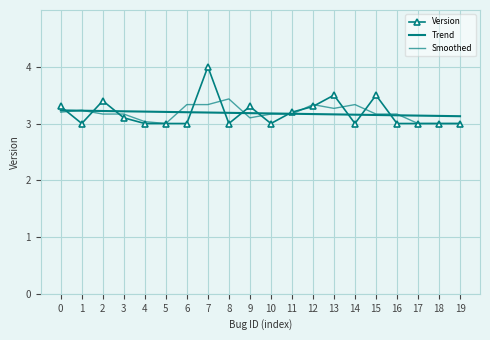

Which series has the largest total across all categories?

Trend